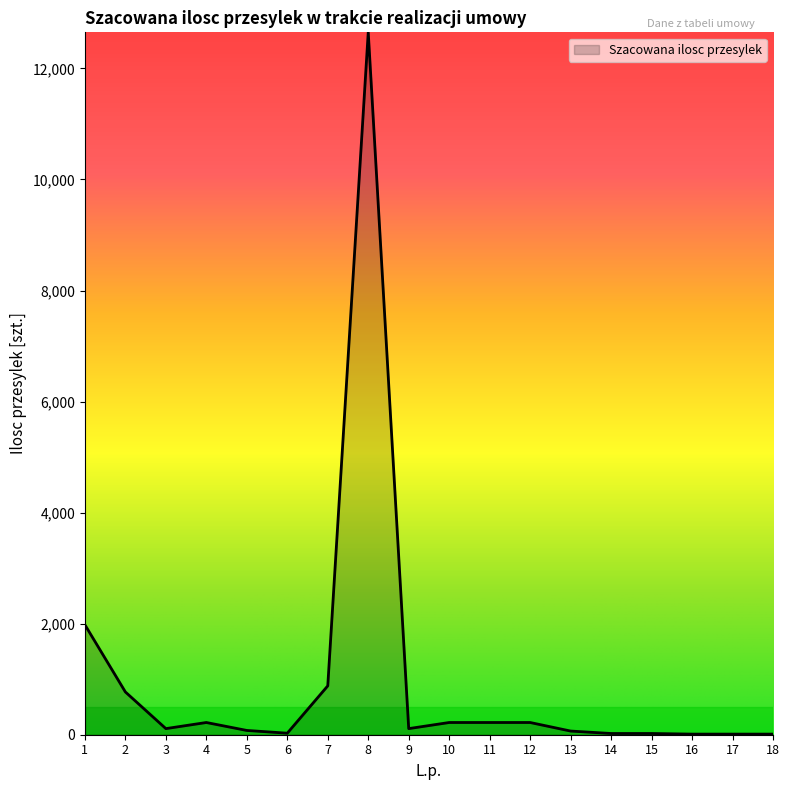

What is the average value?

979.3